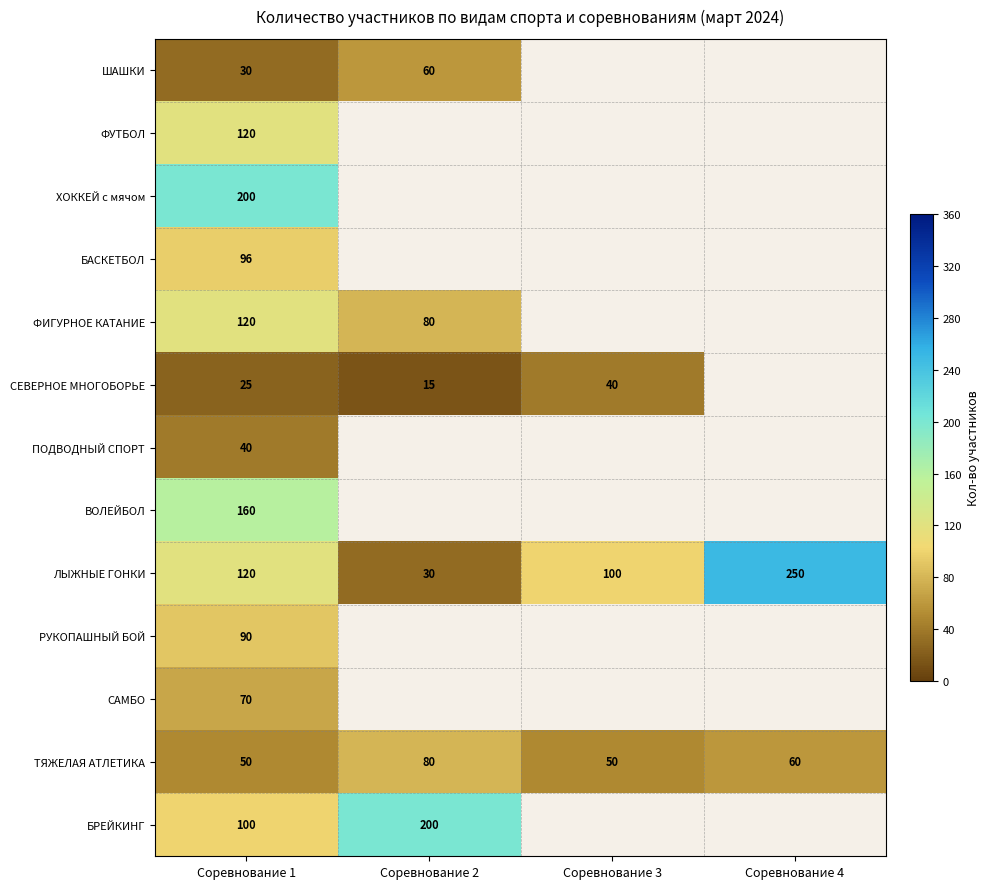

What is the difference between the highest and lowest values at Соревнование 1?

175